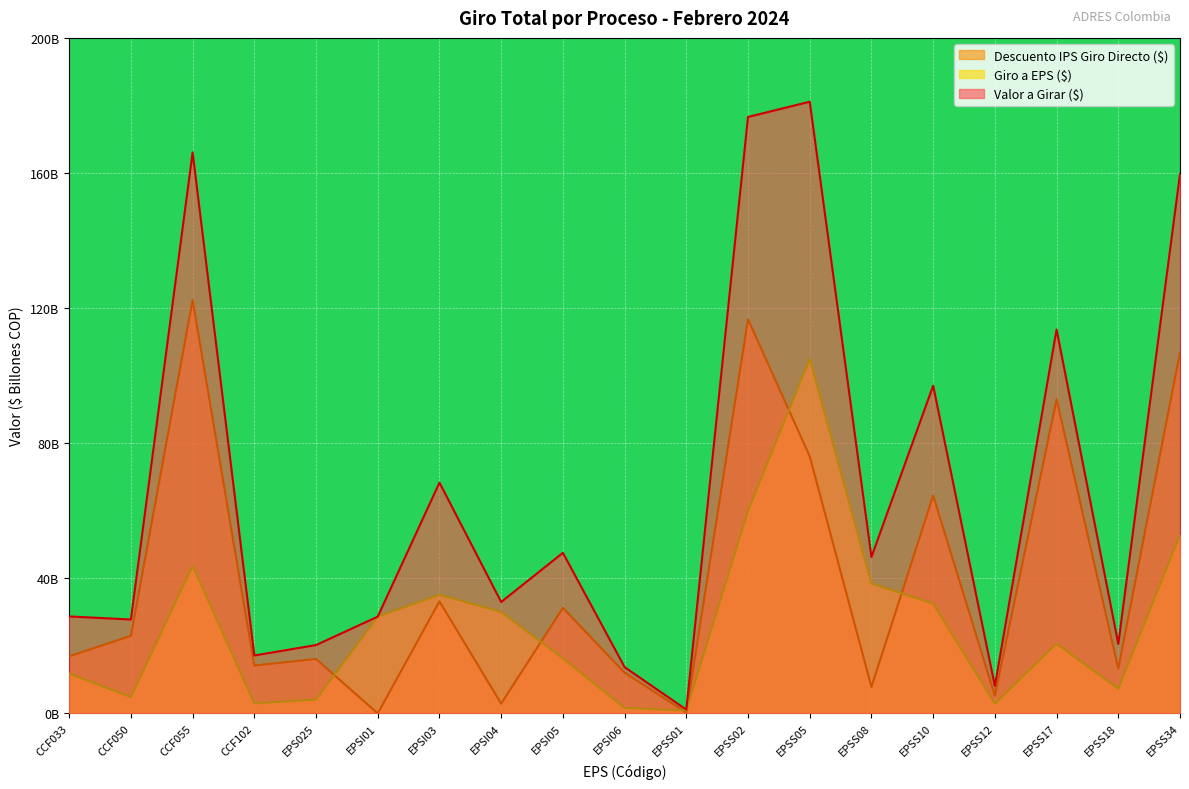

What is the maximum value shown in the chart?

181.1